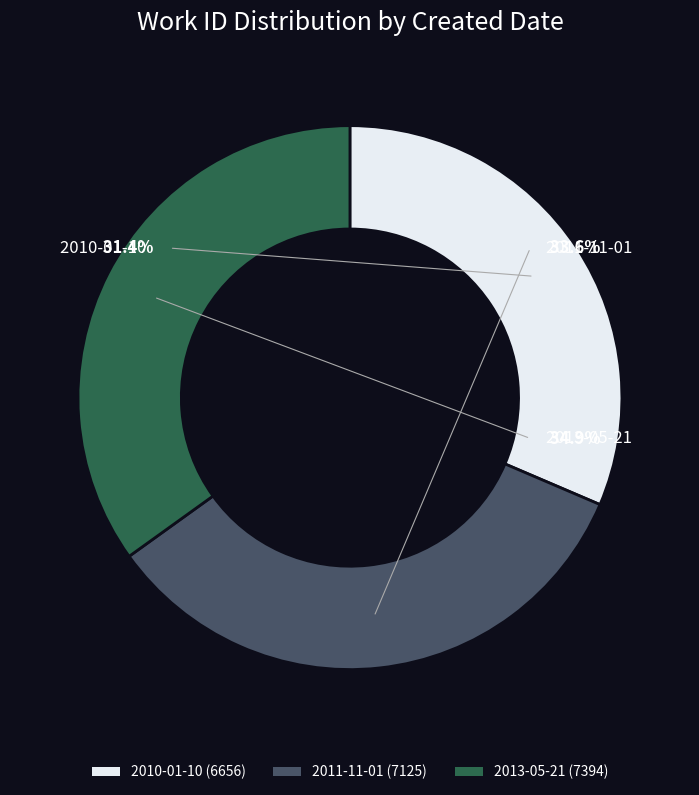

To the nearest percent, what percentage of the pie is 2013-05-21?

35%